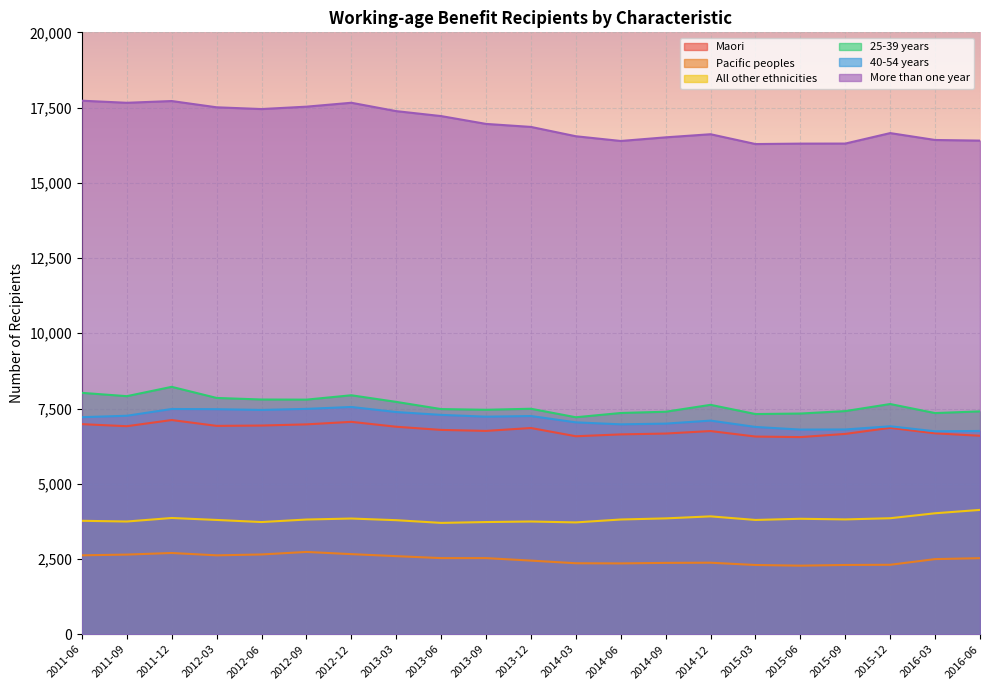

Where does the More than one year series first go above 16857?

2011-06